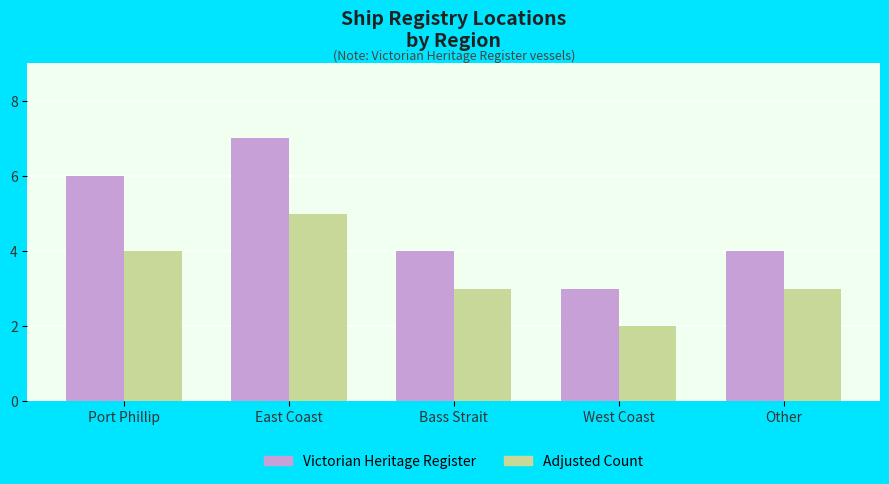

Is it true that Adjusted Count equals 4 at West Coast?

False